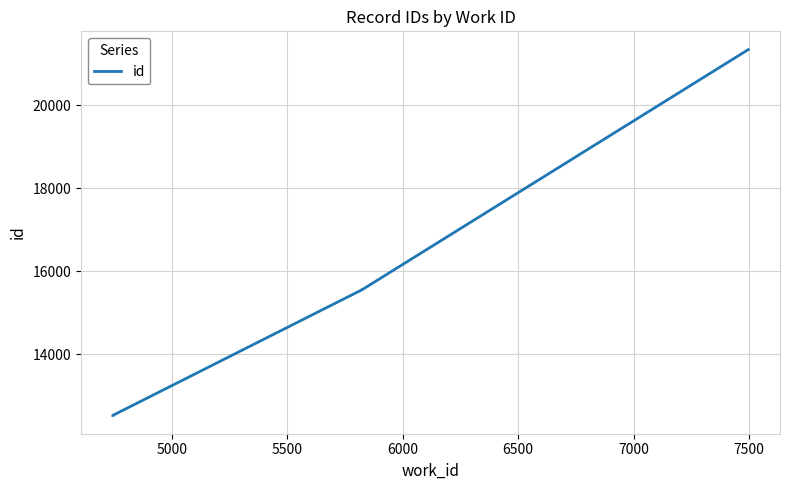

True or false: there are more than 0 points higher than both neighbors.

False